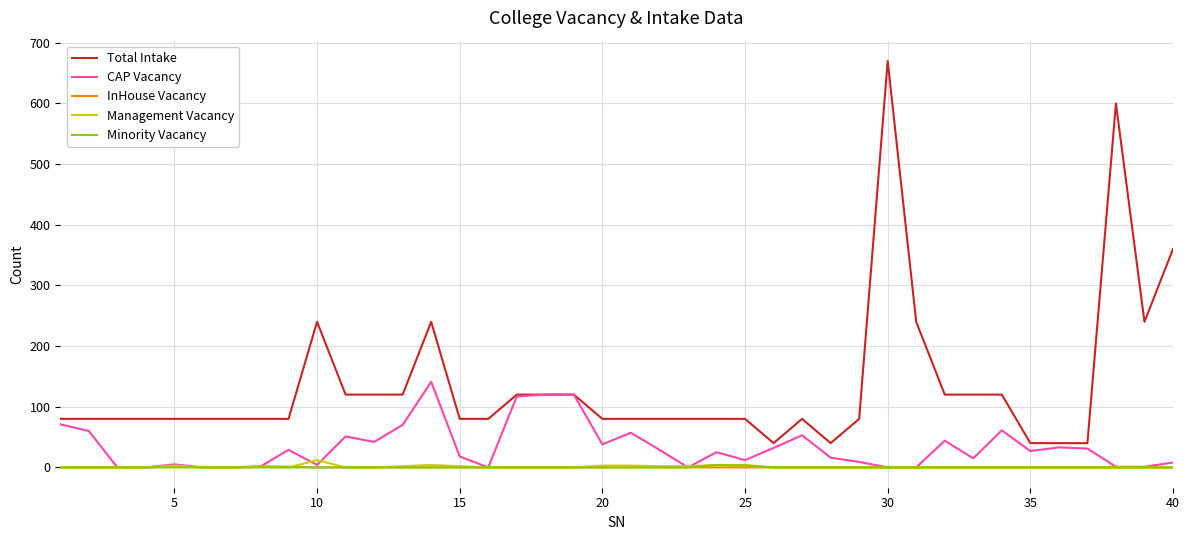

Which series has the largest total across all categories?

Total Intake